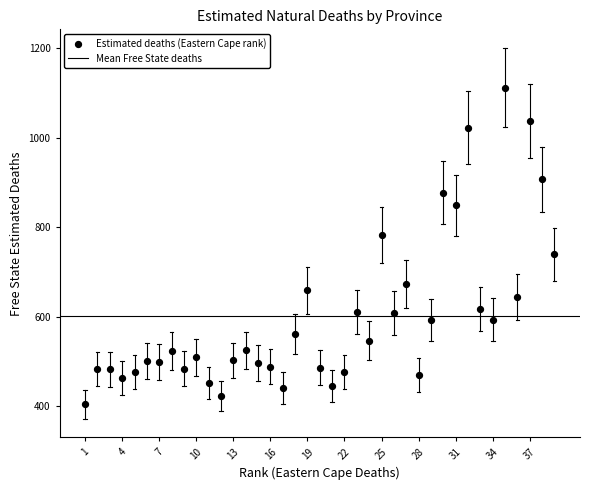

What is the range of X values (max minus min)?

38.0